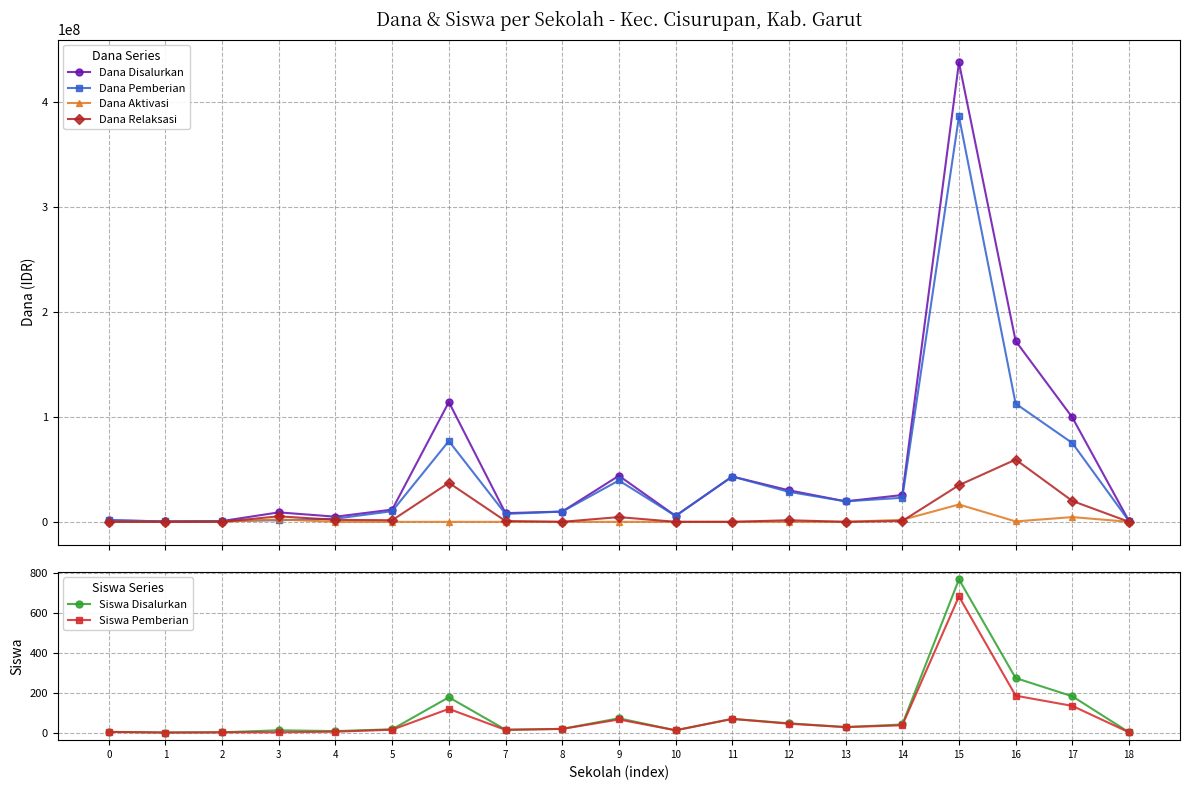

Rank the series at 2 from lowest to highest value.

Dana Aktivasi, Dana Relaksasi, Siswa Disalurkan, Siswa Pemberian, Dana Disalurkan, Dana Pemberian